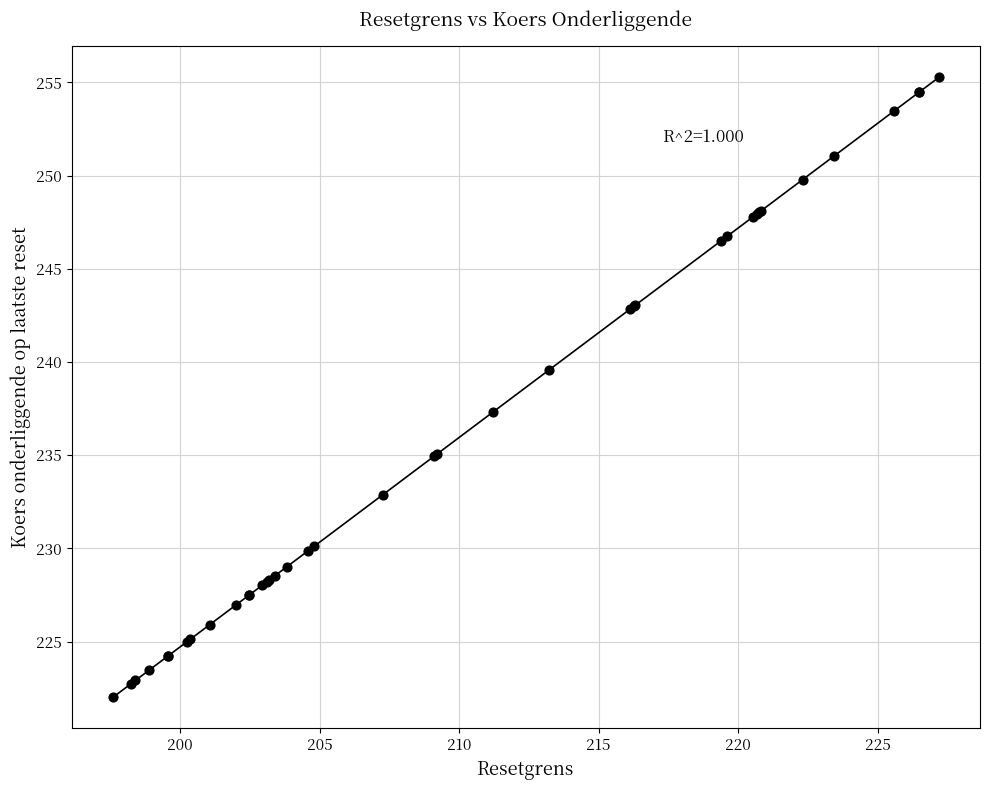

What Y value in the scatter plot is closest to 238?

237.3